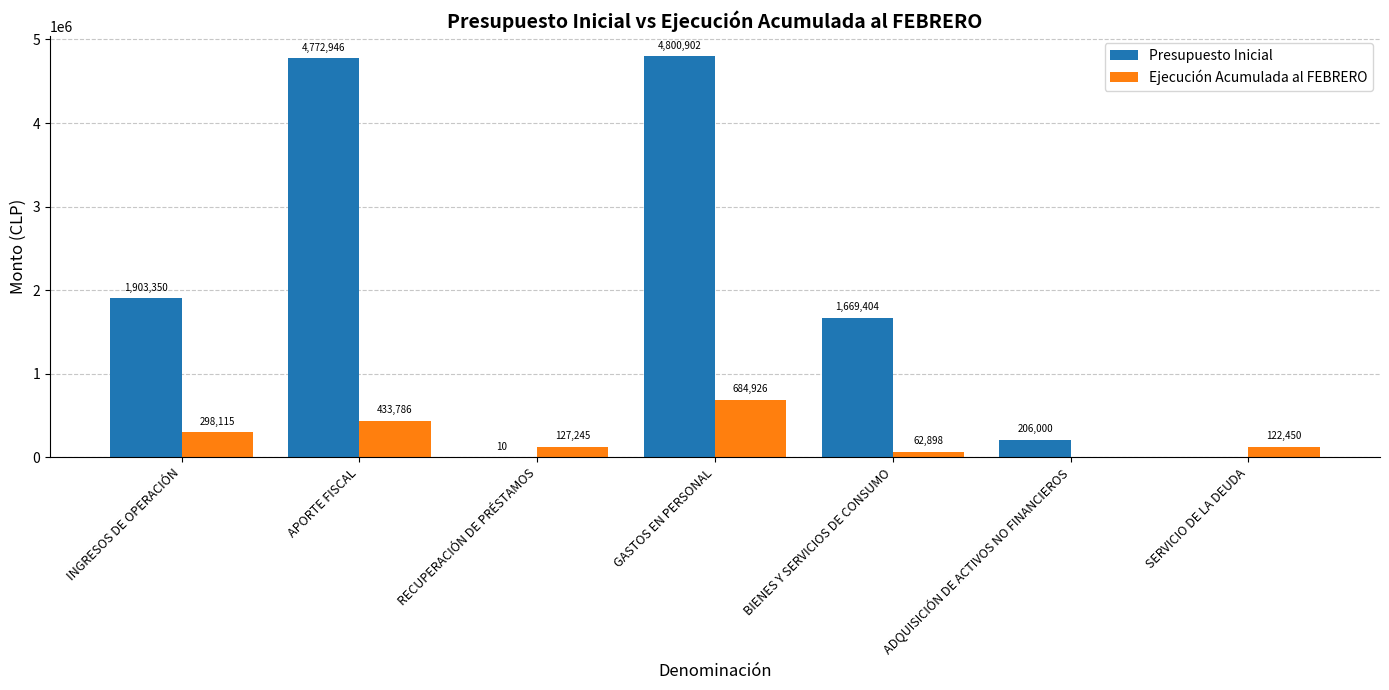

What is the difference between the Presupuesto Inicial values at RECUPERACIÓN DE PRÉSTAMOS and ADQUISICIÓN DE ACTIVOS NO FINANCIEROS?

205990